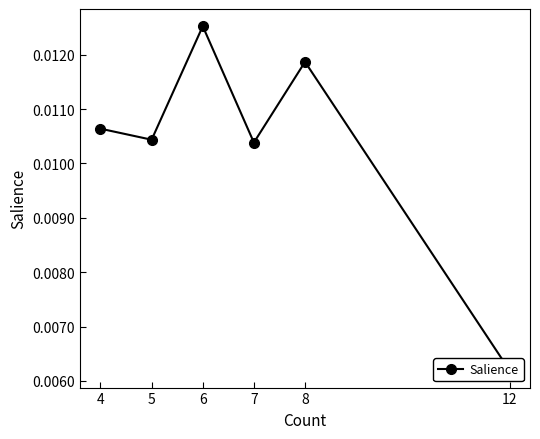

Reading right to left, list all the values displayed in this chart.

12=0.0	8=0.0	7=0.0	6=0.0	5=0.0	4=0.0